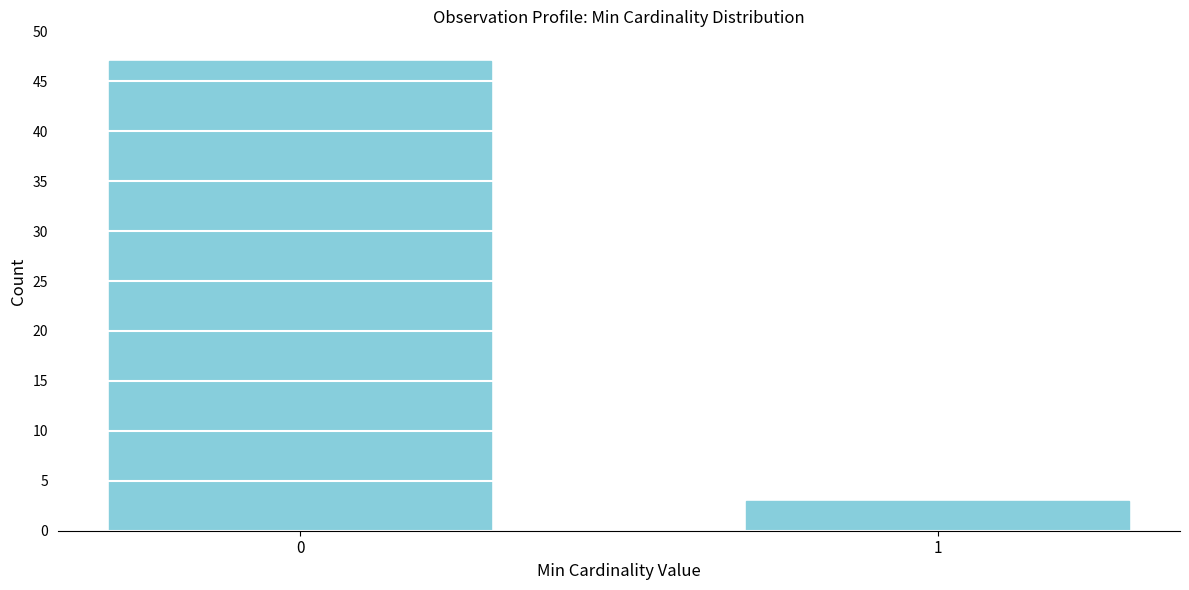

Reading right to left, extract all data points from this chart.

1=3	0=47